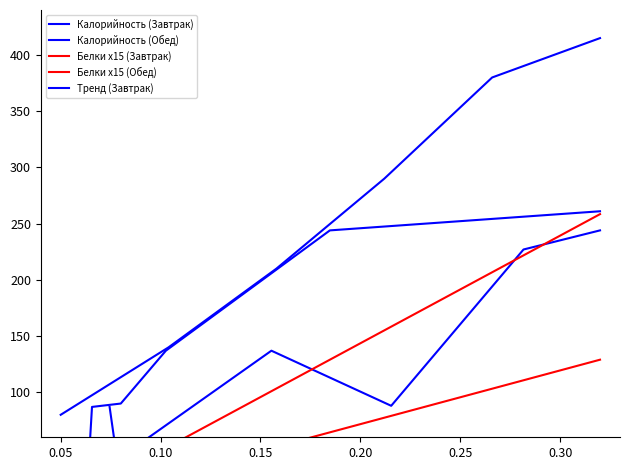

Is it true that Белки x15 (Завтрак) equals 37.8 at 0.10?

False